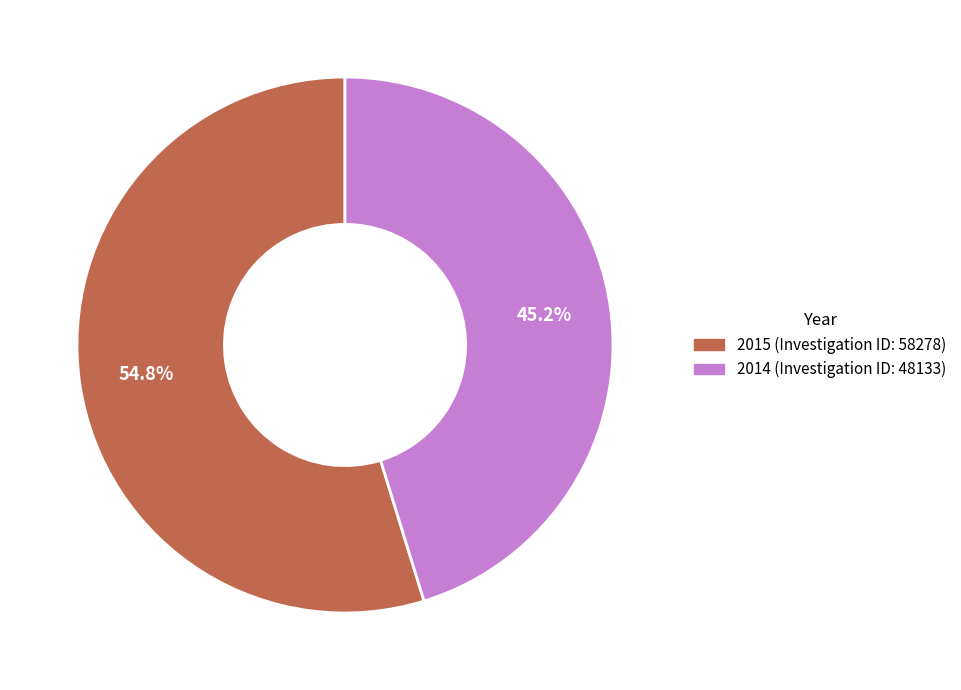

True or false: 2015 accounts for 55% of the total.

True